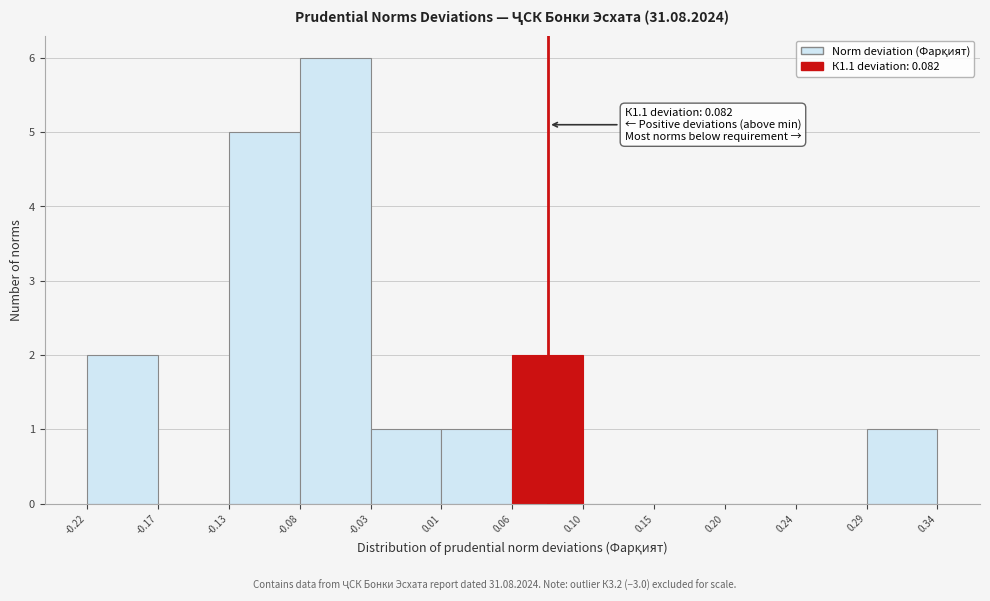

Over which range of the x-axis is the bar tallest?

-0.08 to -0.03